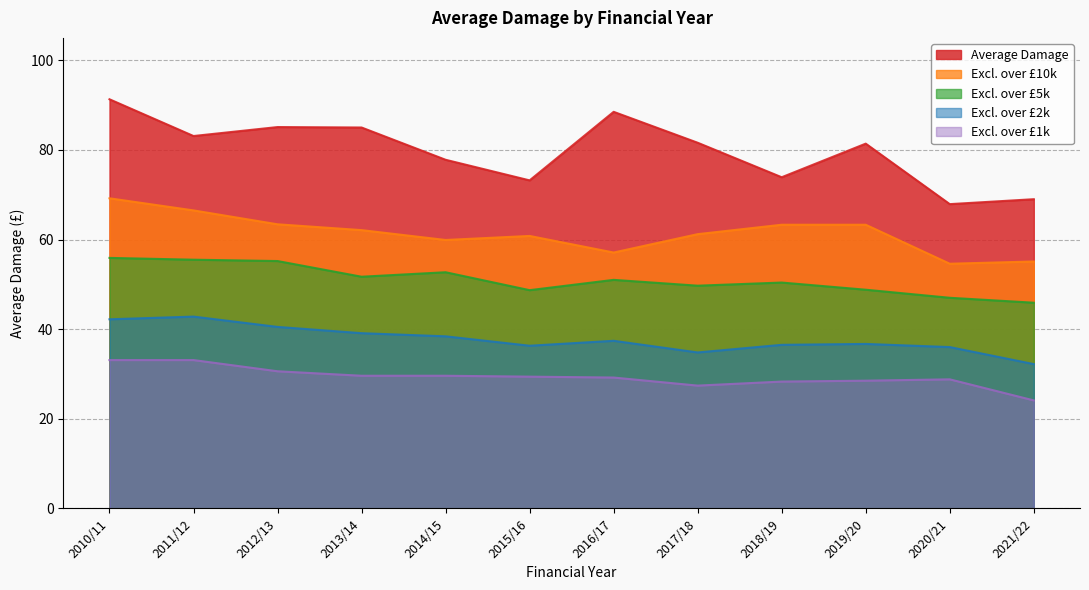

What is the label of the 8th point from the right?

2014/15